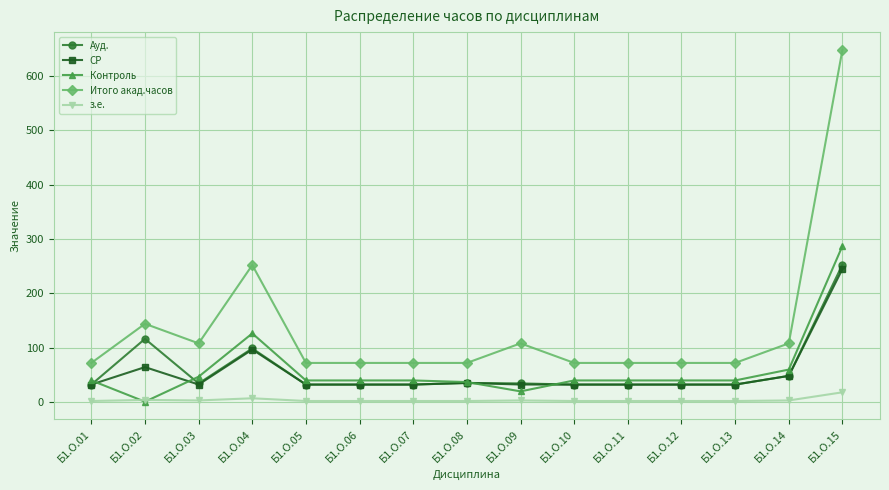

Is this an area chart (filled region under the line)?

No